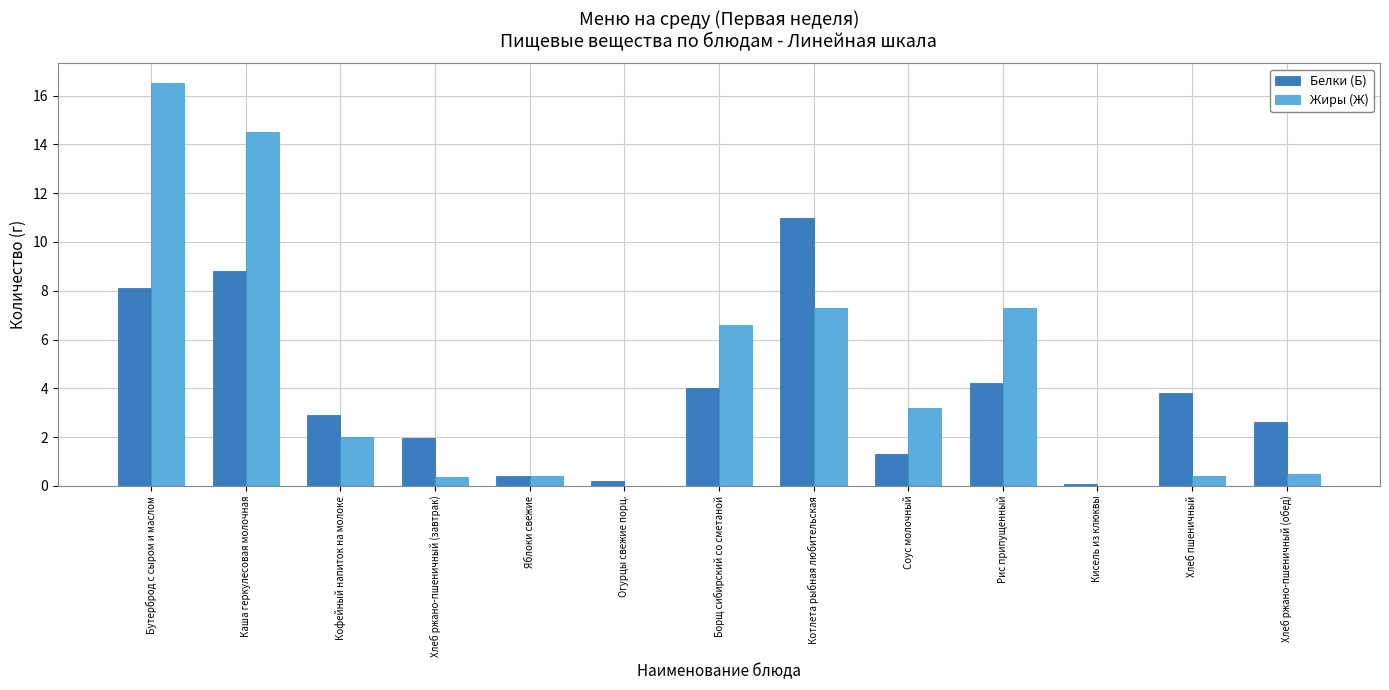

What is the total value across all series at Соус молочный?

4.5